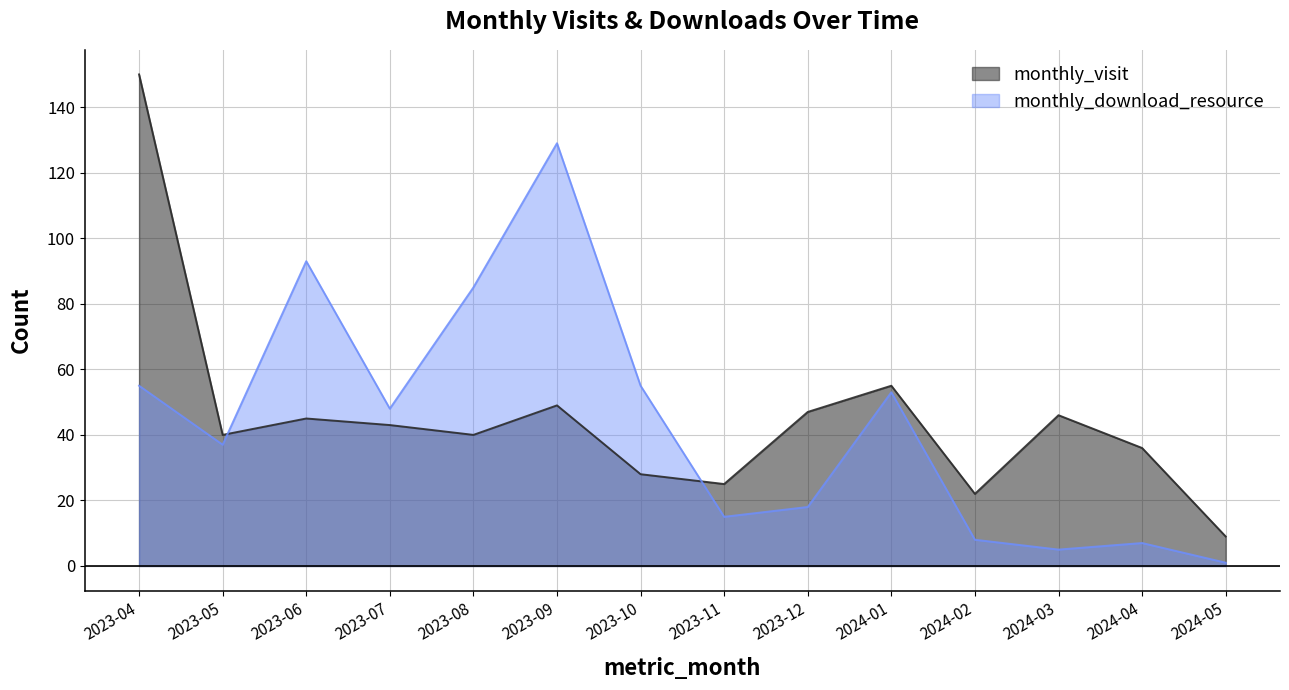

What is the maximum value shown in the chart?

150